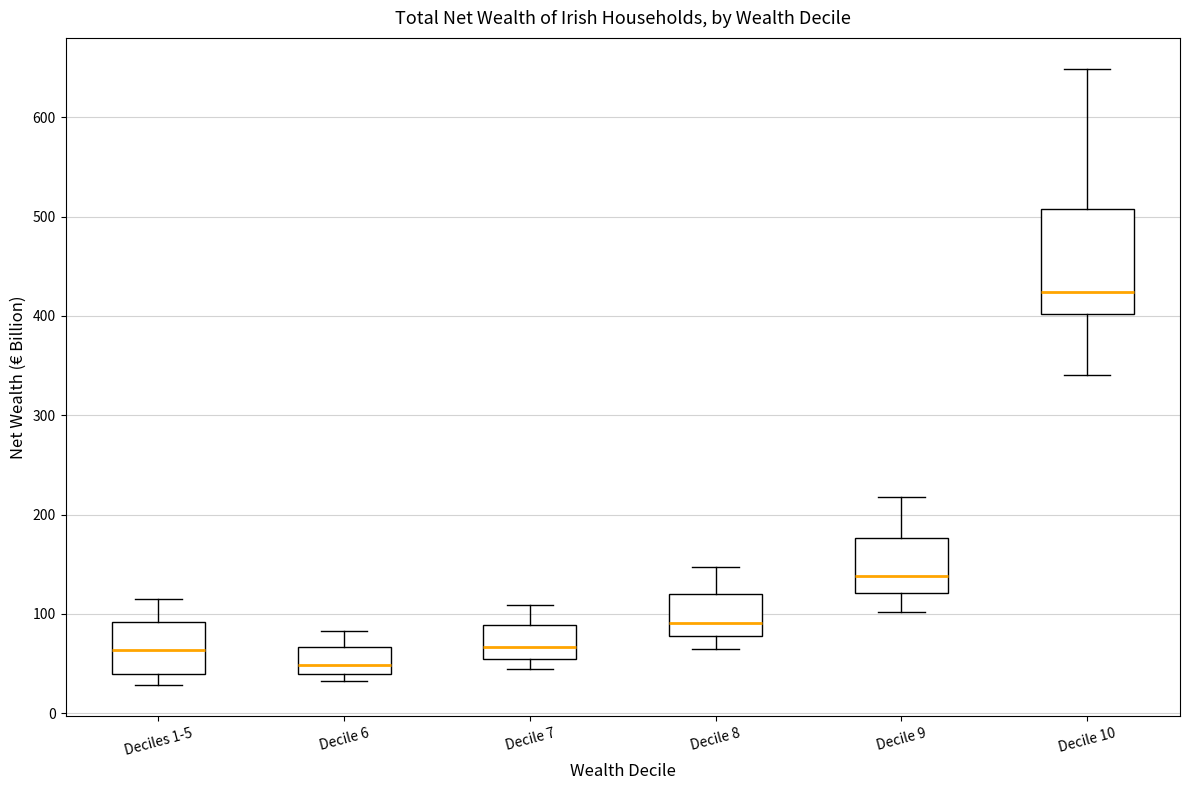

Reading left to right, transcribe this box plot: for each box, give where its median line is, the range the box spans, and where its two whiskers end, as read against the y-axis. The values are not printed on the chart, so give them approximately, as read against the axis.

Deciles 1-5: median 60, box 40 to 90, whiskers 30 to 120
Decile 6: median 50, box 40 to 70, whiskers 30 to 80
Decile 7: median 70, box 50 to 90, whiskers 40 to 110
Decile 8: median 90, box 80 to 120, whiskers 60 to 150
Decile 9: median 140, box 120 to 180, whiskers 100 to 220
Decile 10: median 420, box 400 to 510, whiskers 340 to 650